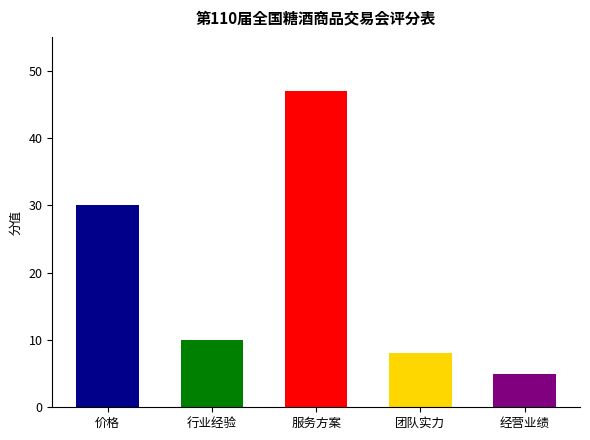

Reading right to left, list all the values displayed in this chart.

5	8	47	10	30